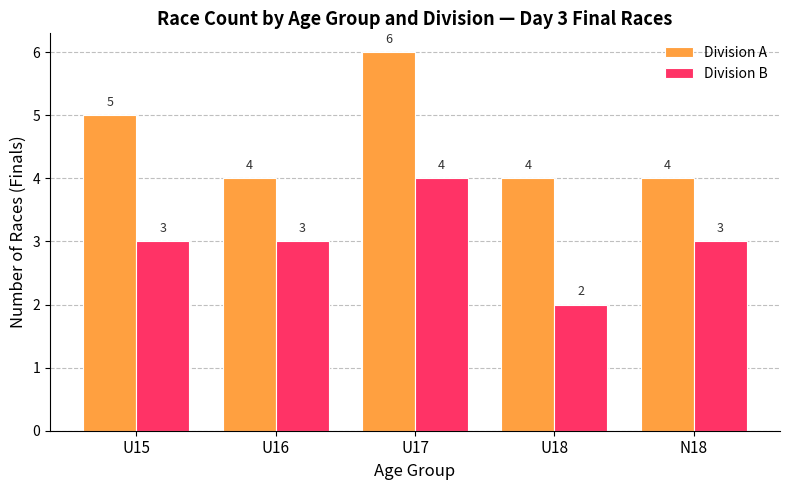

Rank the series by their maximum value, from highest to lowest.

Division A, Division B